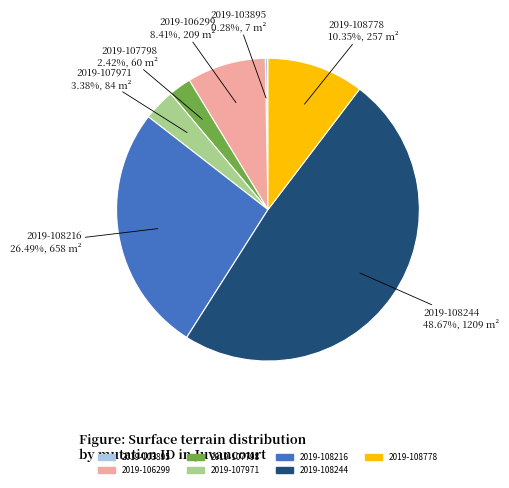

How many slices are in this pie chart?

7